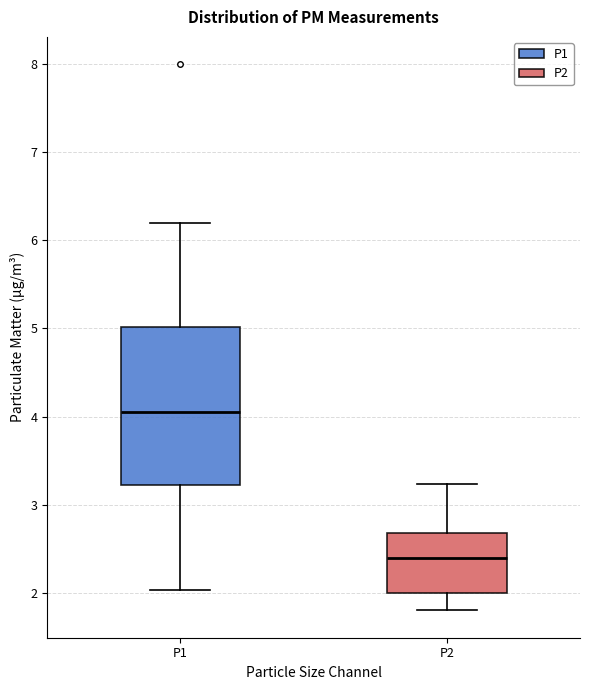

Where is the lower edge of the box for P2 on the y-axis? The values are not printed on the chart, so give them approximately, as read against the axis.

2.0